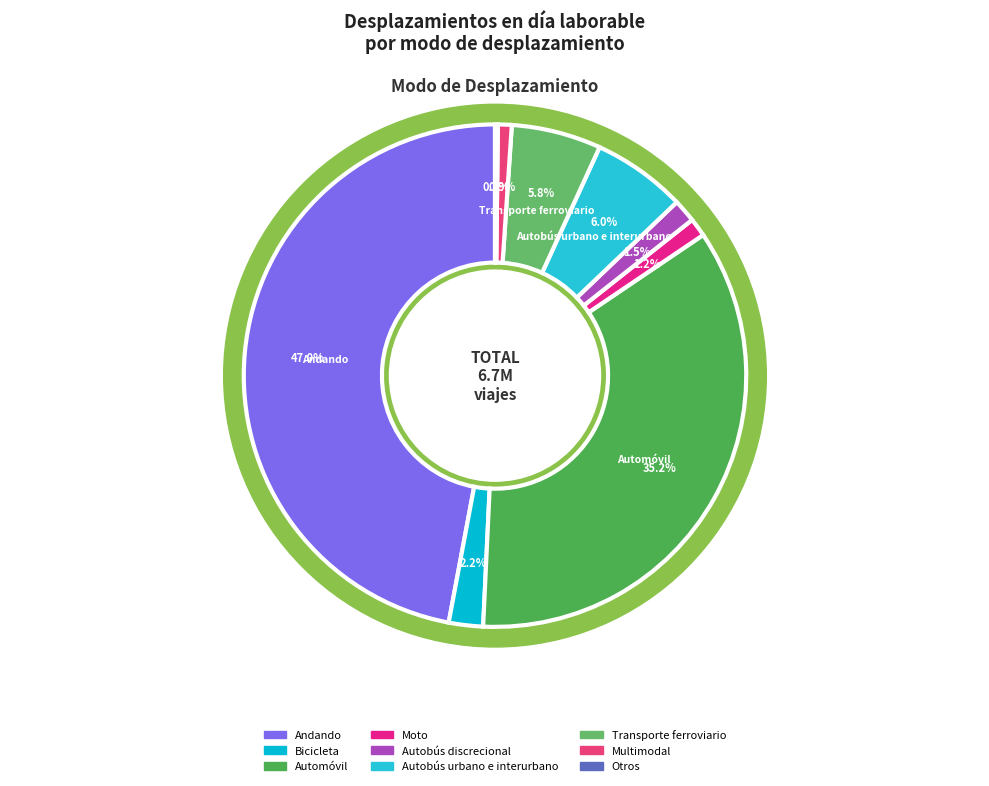

What is the change in value from Bicicleta to Automóvil?

+2213618.3